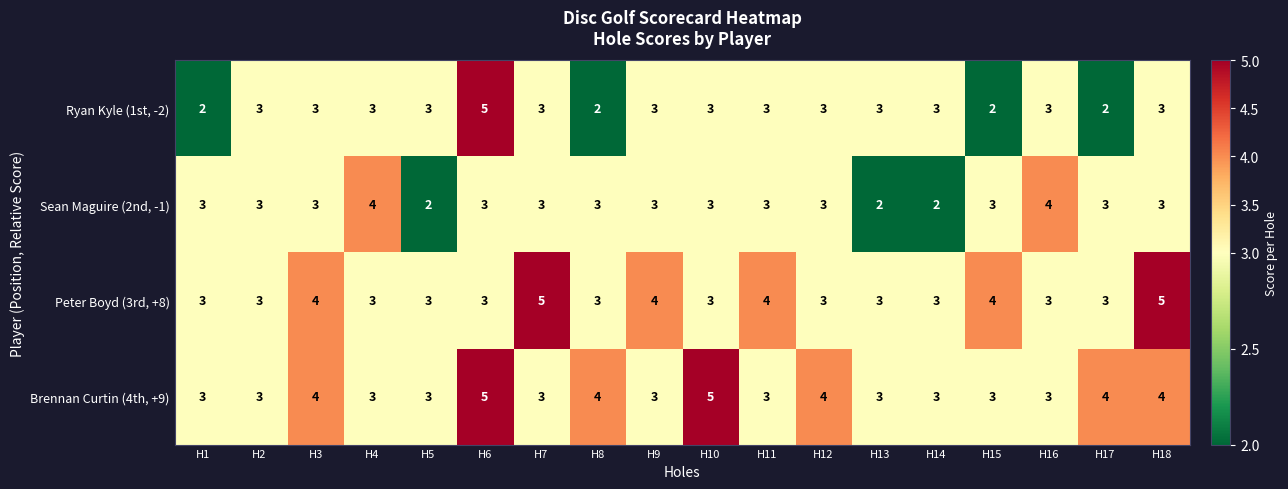

The value of Brennan Curtin (4th, +9) at H1 is 4. True or false?

False